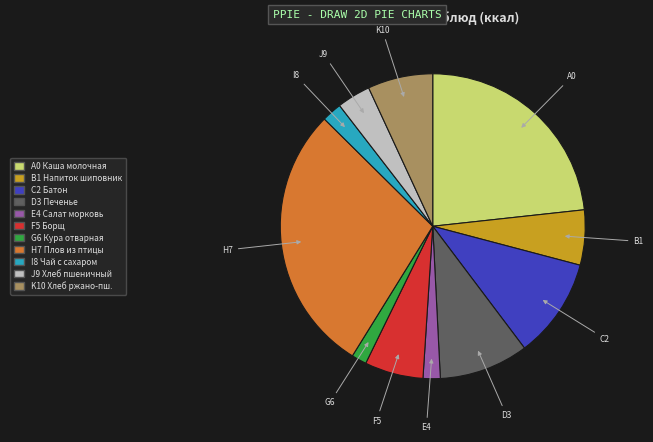

Does any single category account for the majority?

No